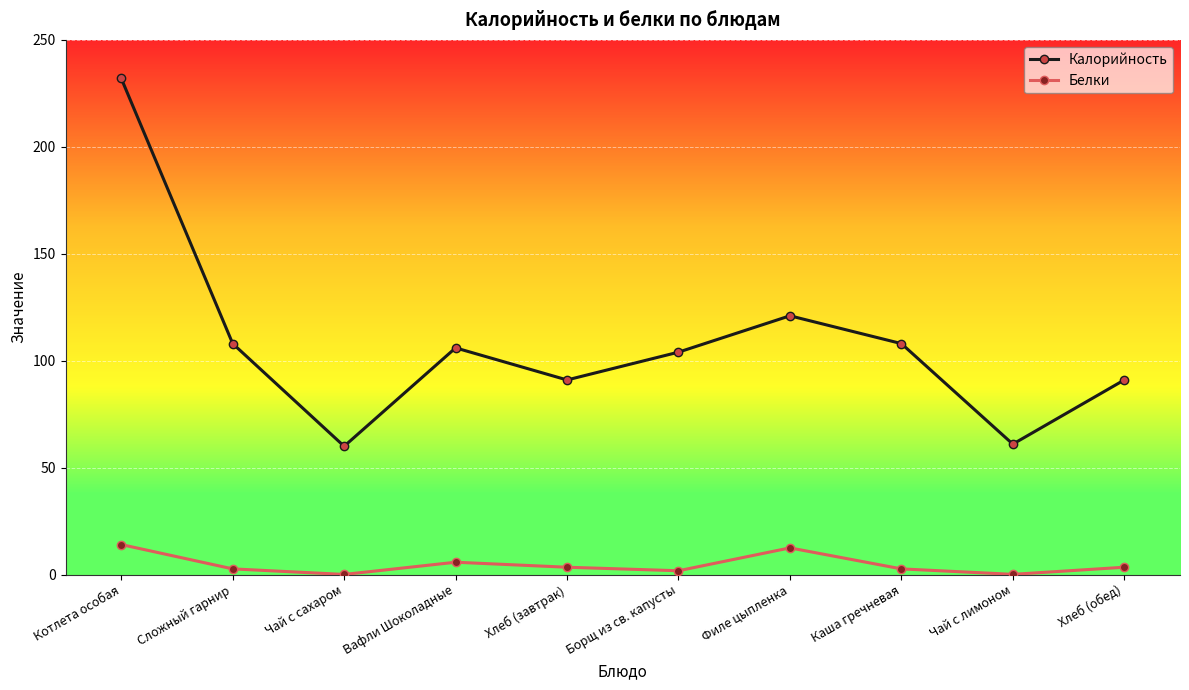

Rank the series at Филе цыпленка from highest to lowest value.

Калорийность, Белки